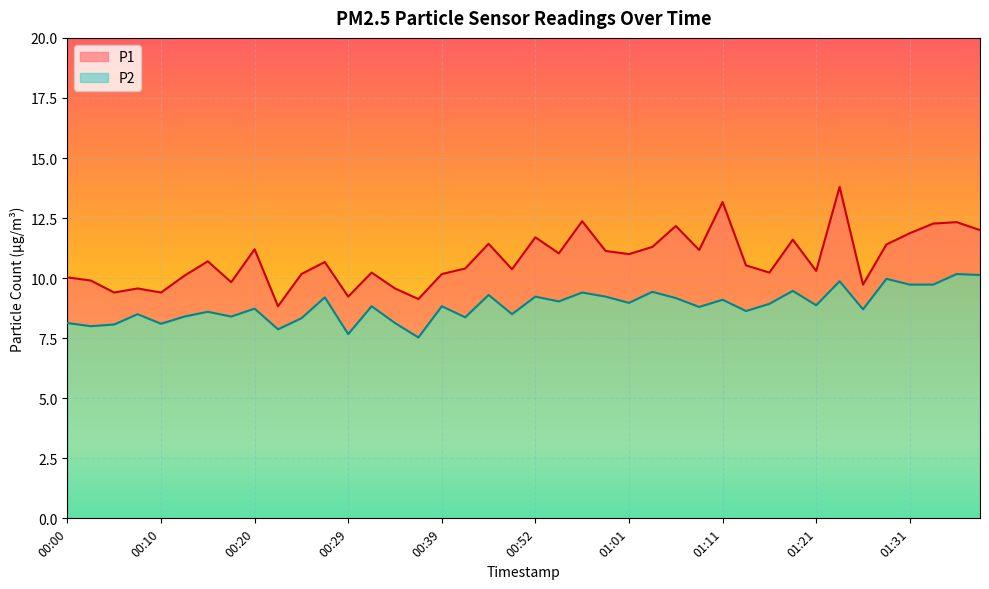

Which series has the largest total across all categories?

P1